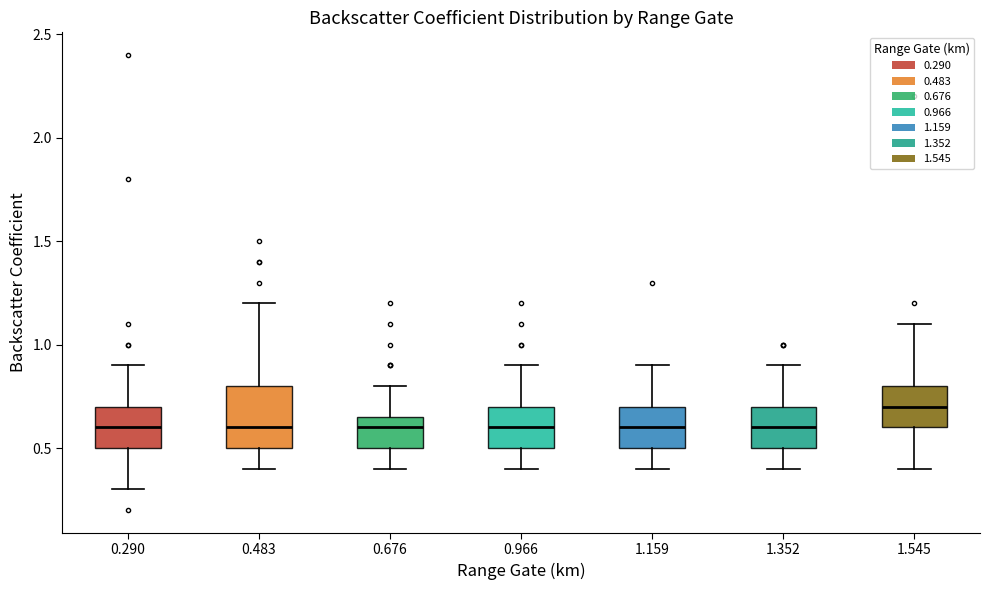

Which box is the tallest, from its lower edge to its upper edge?

0.483